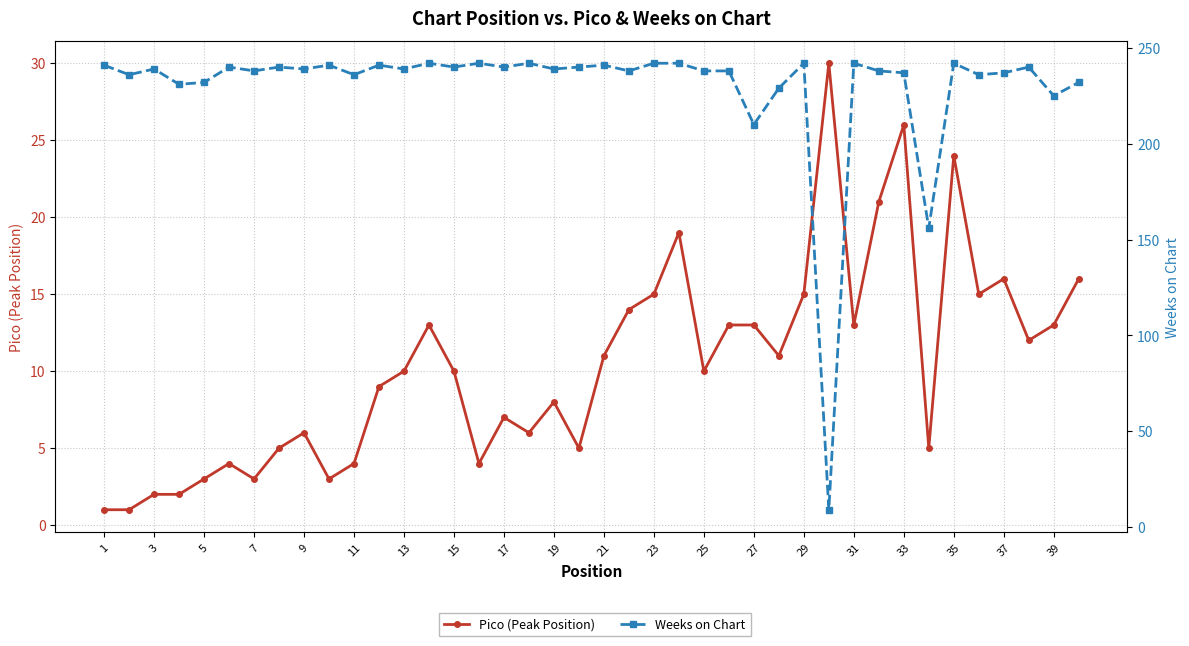

The Weeks on Chart series shows 16 at 29. True or false?

False